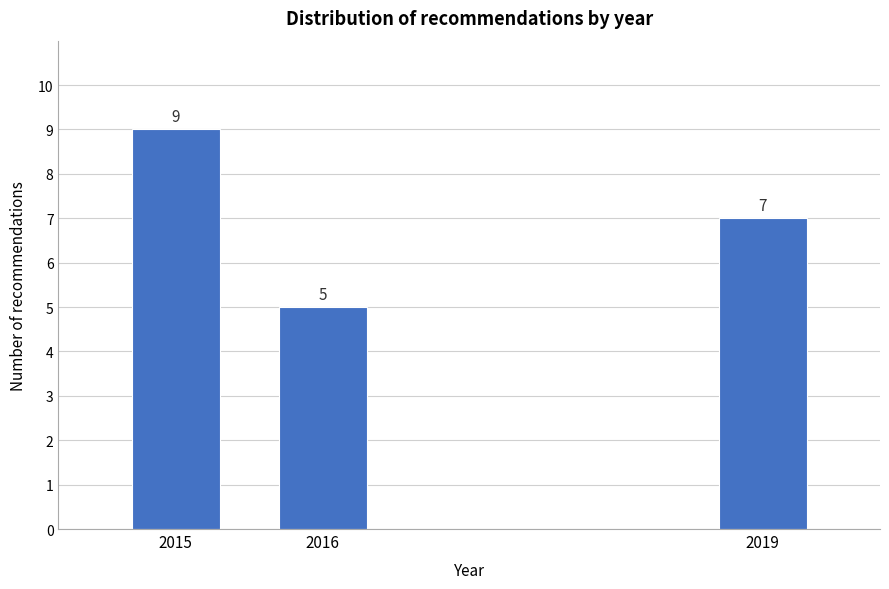

Reading left to right, transcribe all the data shown in this chart.

9	5	7